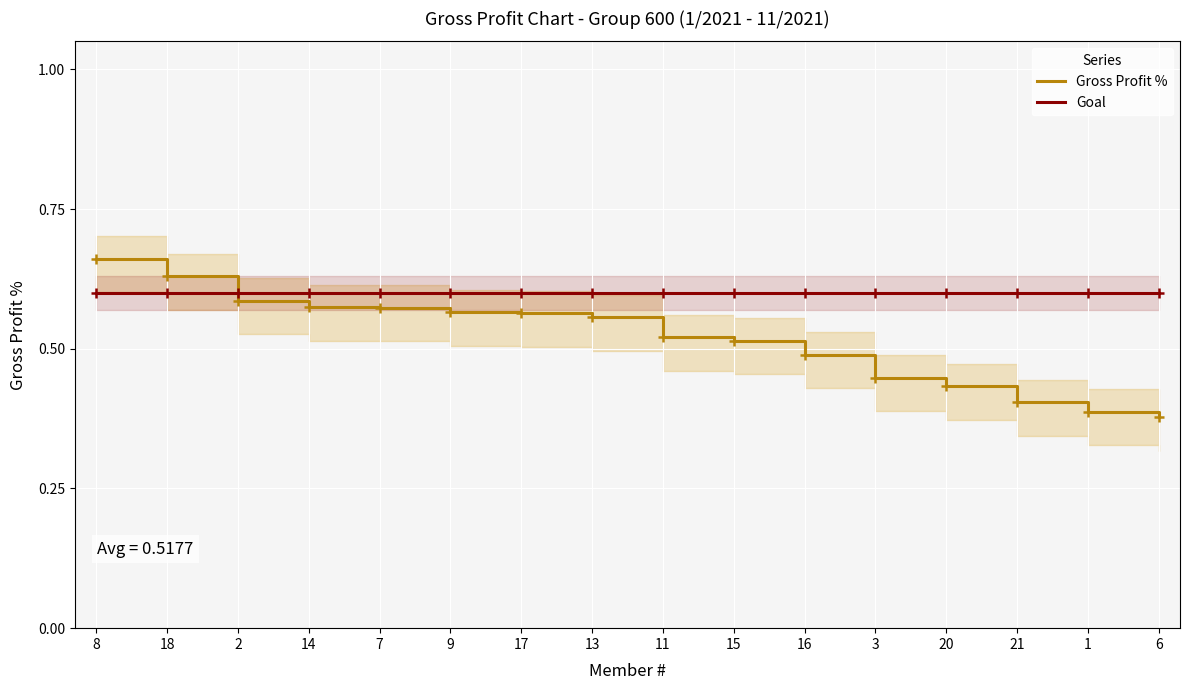

What is the average value of the Gross Profit % series?

0.5